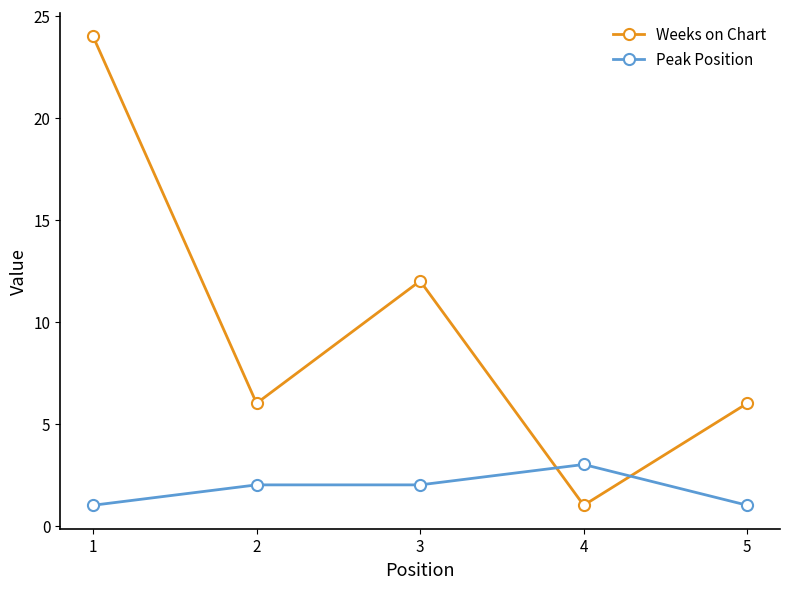

What is the total value across all series at 4?

4